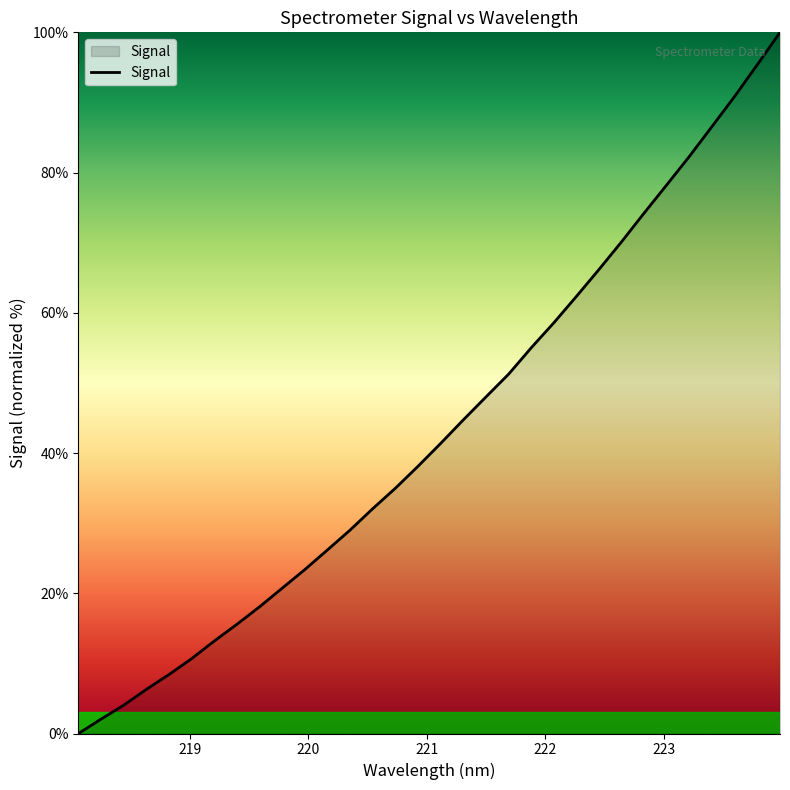

What is the difference between the maximum and minimum values?

100.0